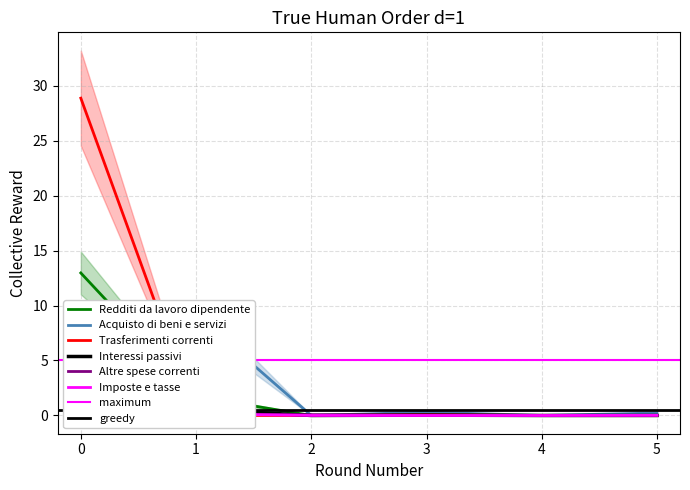

Is it true that Redditi da lavoro dipendente equals 0.0 at 4?

True